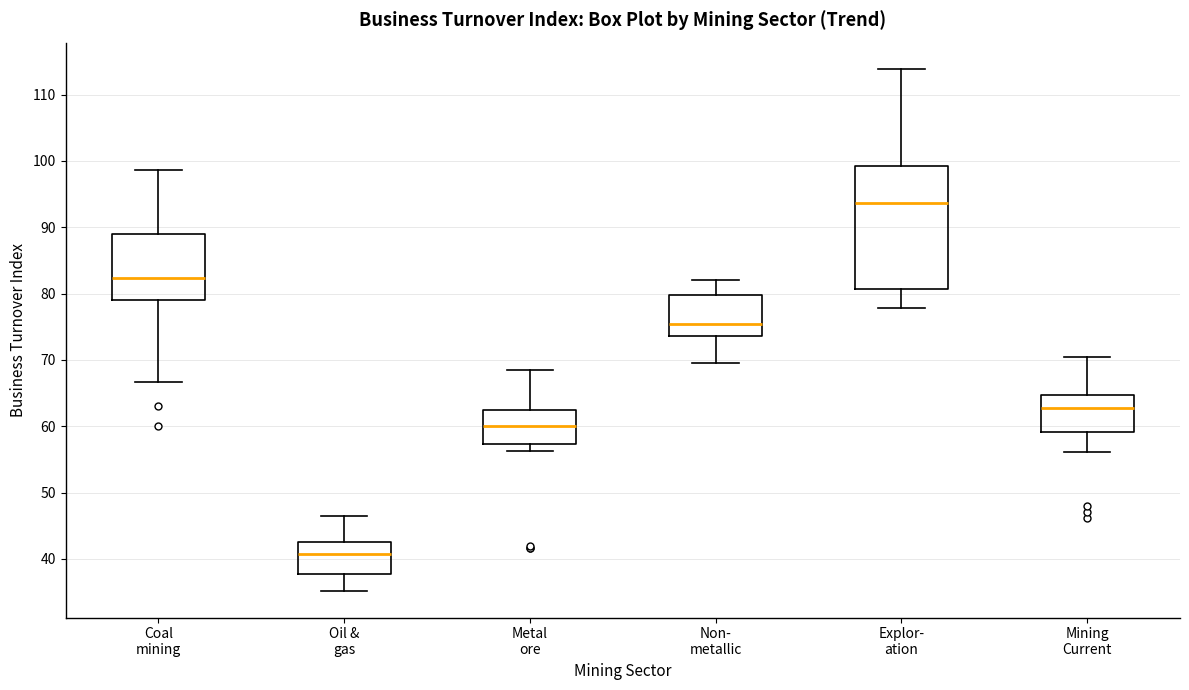

Where does the median line of the box for Coal mining sit on the y-axis? The values are not printed on the chart, so give them approximately, as read against the axis.

82